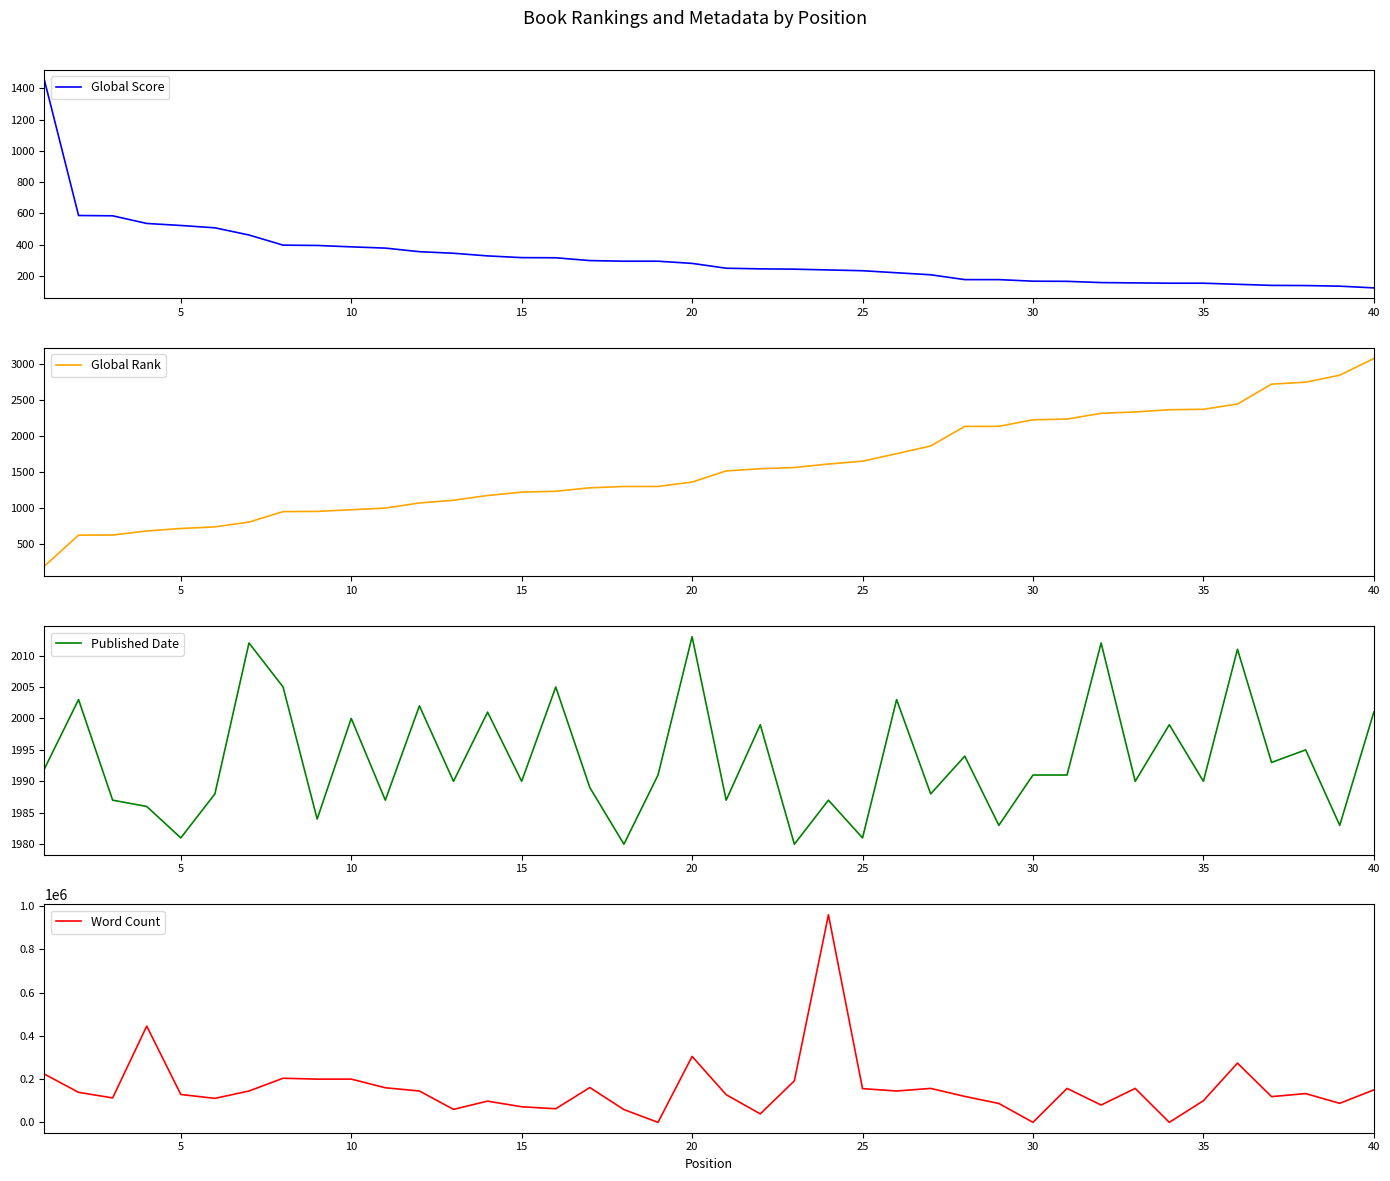

What is the highest value of the Global Score series?

1452